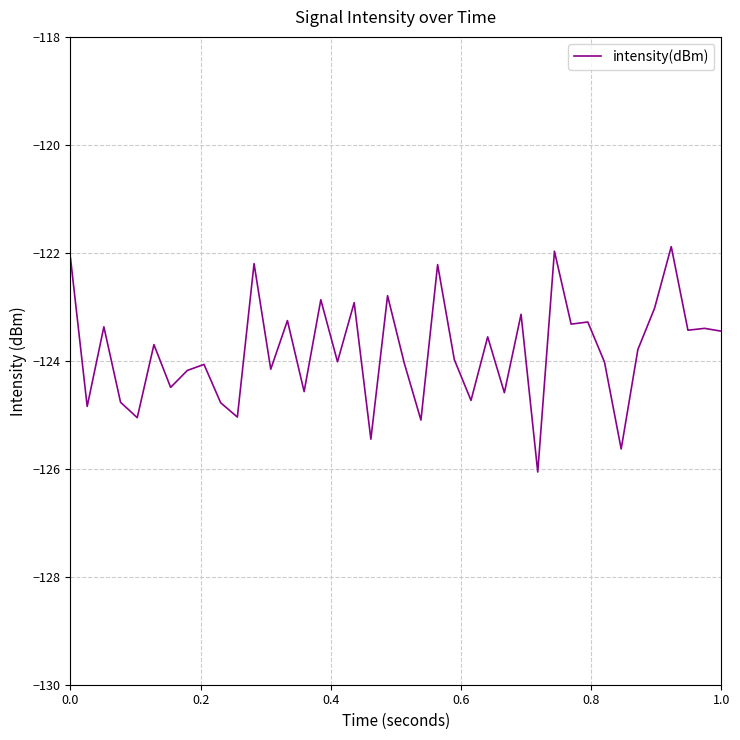

What is the maximum value shown in the chart?

-121.9